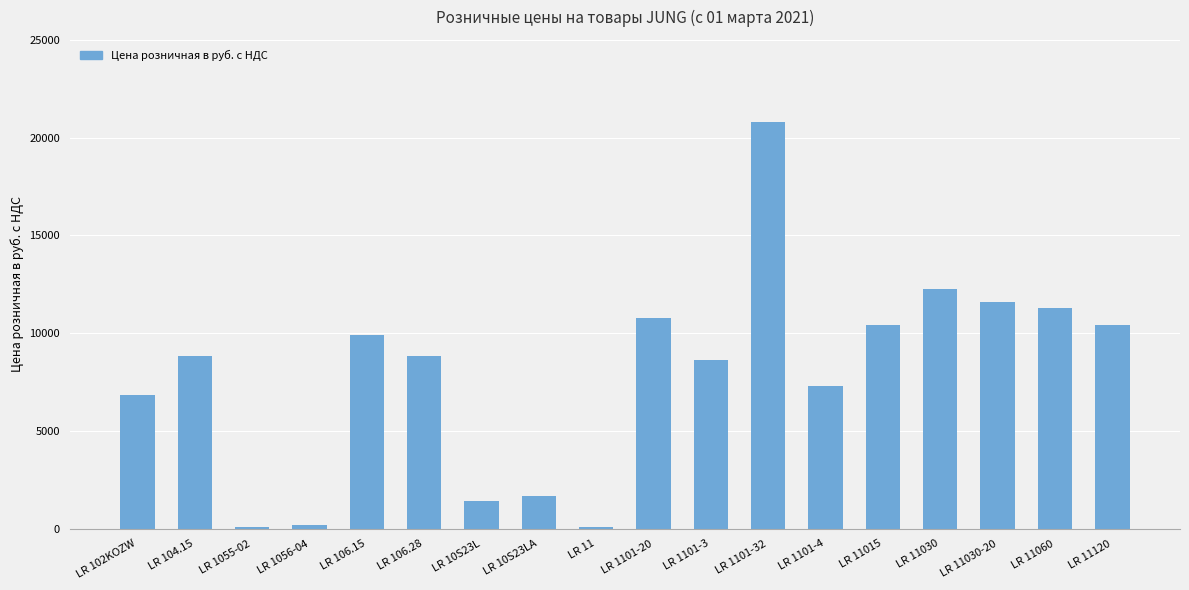

What is the sum of all values?

141377.6